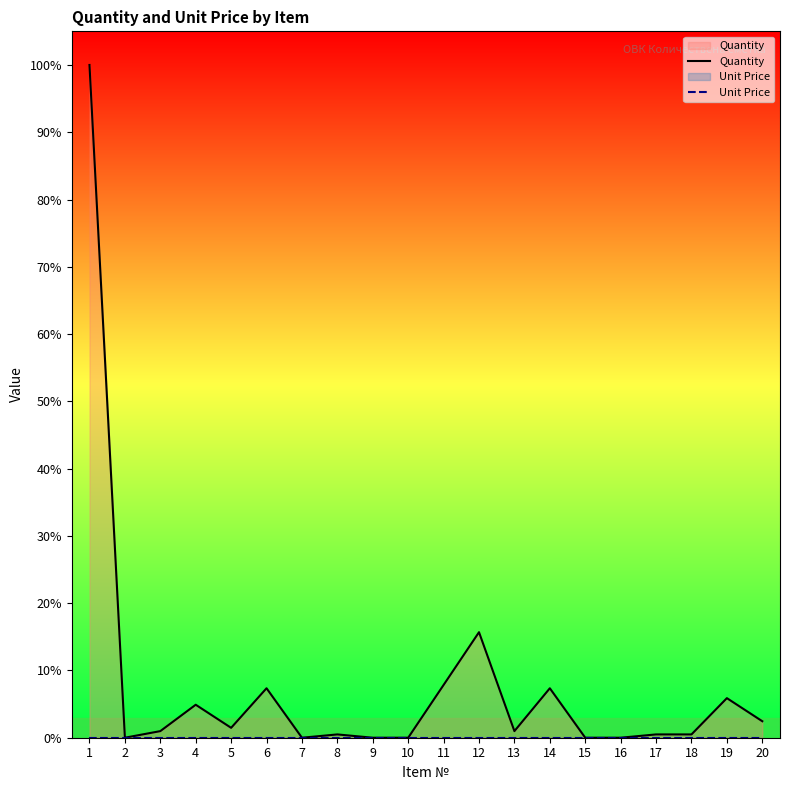

Reading right to left, list all the values displayed in this chart.

Quantity: 2.5	5.9	0.5	0.5	0.0	0.0	7.4	1.0	15.7	7.8	0.0	0.0	0.5	0.0	7.4	1.5	4.9	1.0	0.0	100.0
Unit Price: 0.0	0.0	0.0	0.0	0.0	0.0	0.0	0.0	0.0	0.0	0.0	0.0	0.0	0.0	0.0	0.0	0.0	0.0	0.0	0.0